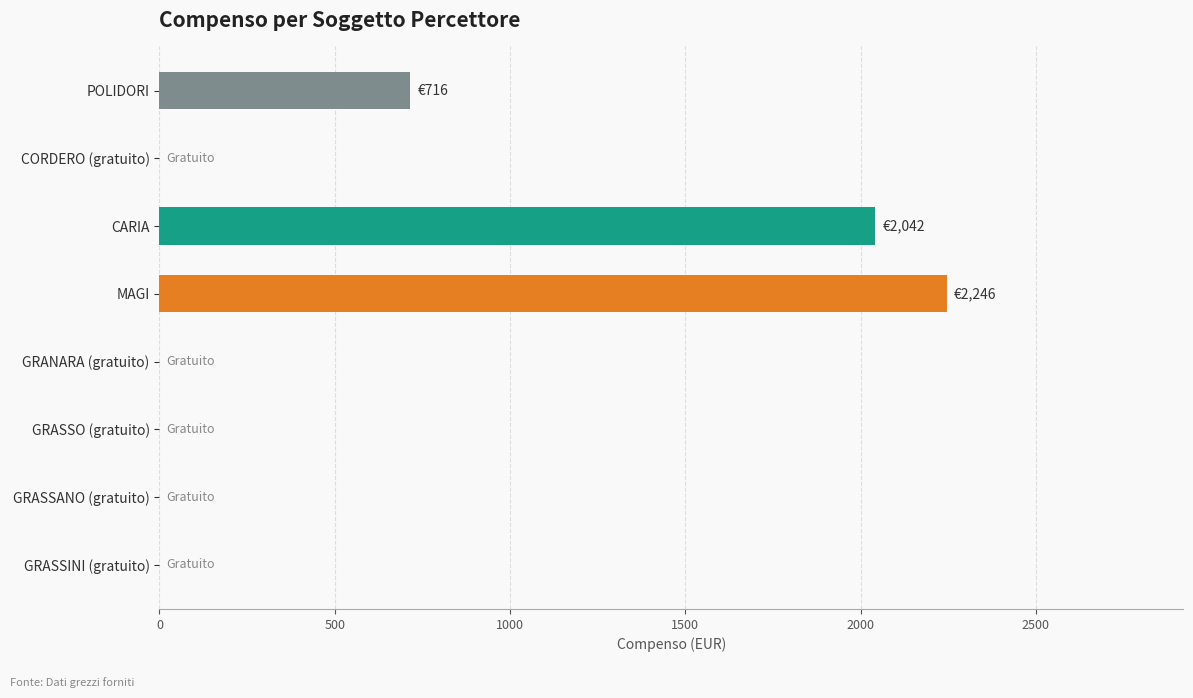

Where is the data nearest to the value 1123?

POLIDORI